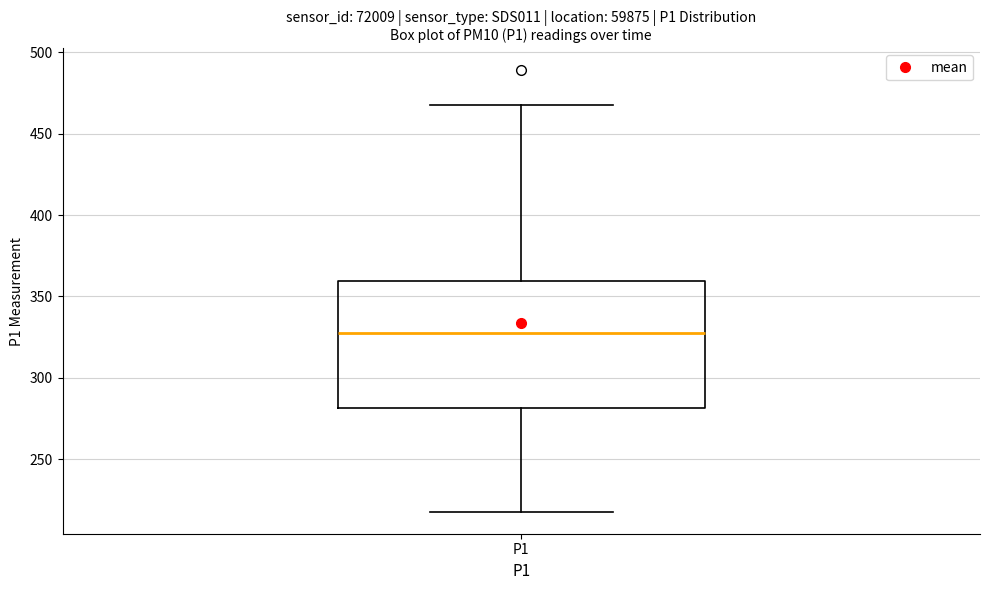

Read this box plot against the y-axis: the position of the median line, the range covered by the box, and the ends of both whiskers. The values are not printed on the chart, so give them approximately, as read against the axis.

median 325, box 280 to 360, whiskers 220 to 465